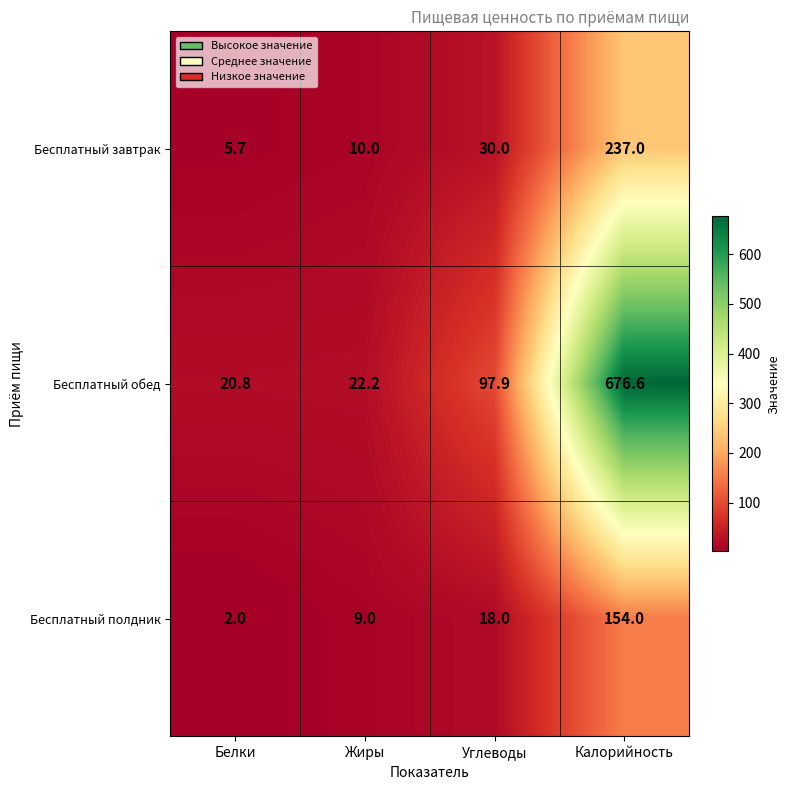

Where is Бесплатный завтрак nearest to the value 121?

Углеводы